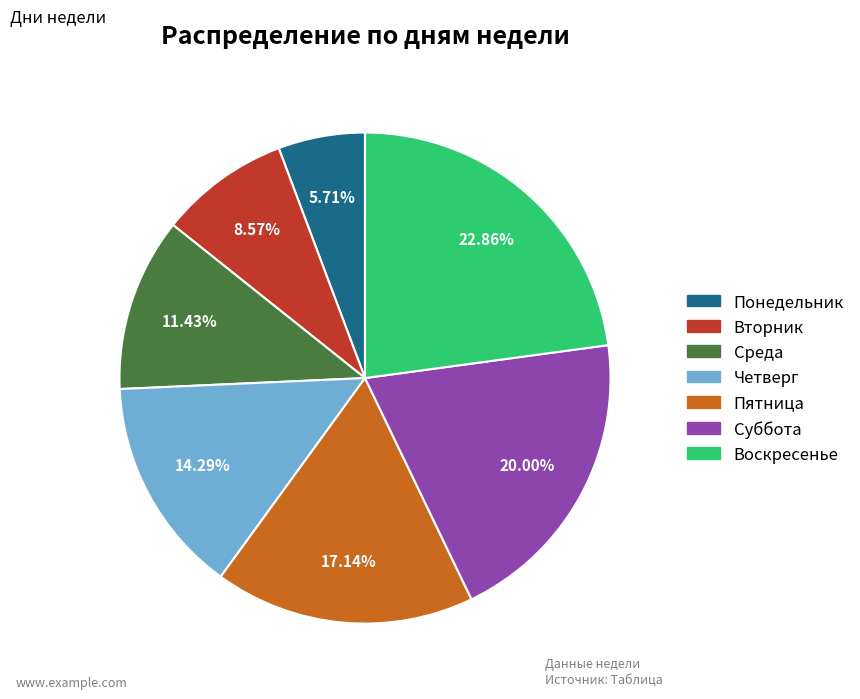

To the nearest percent, what portion does Суббота represent?

20%